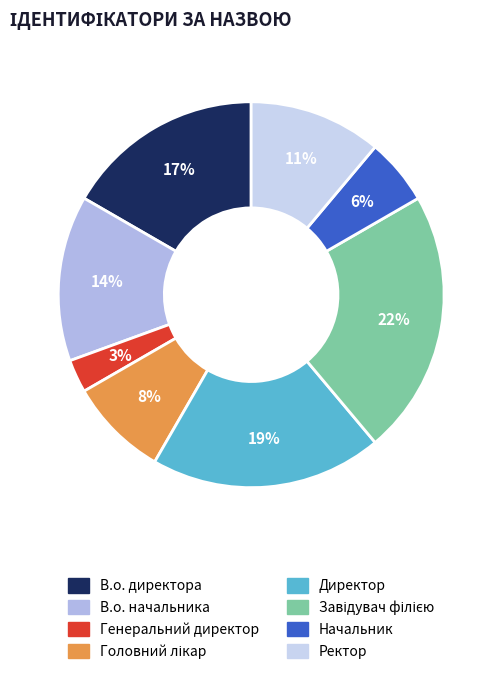

How many segments does this pie chart have?

8